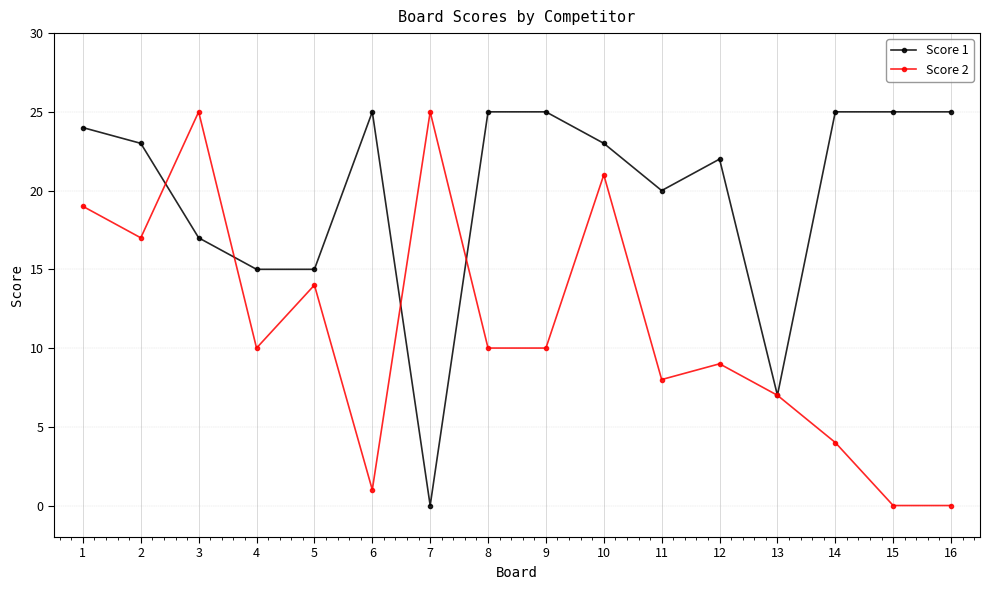

What is the difference between the highest and lowest values at 16?

25